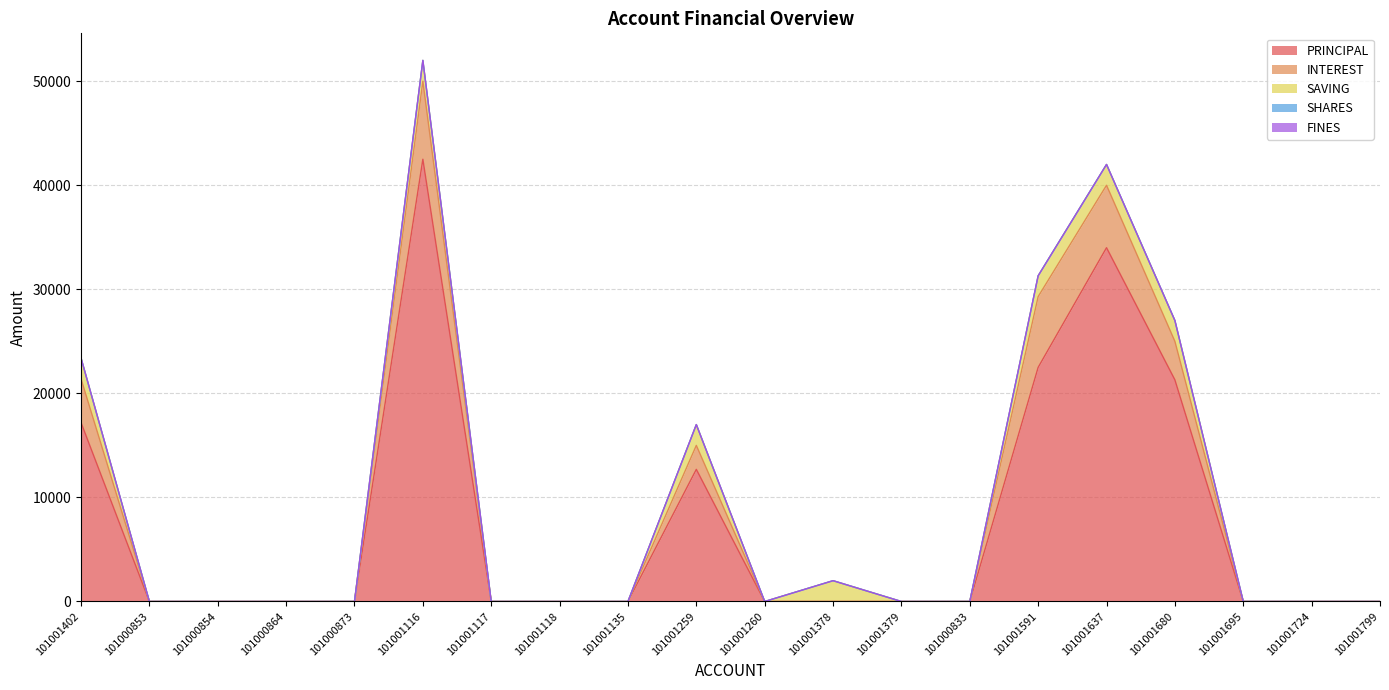

What is the average value of the SAVING series?

700